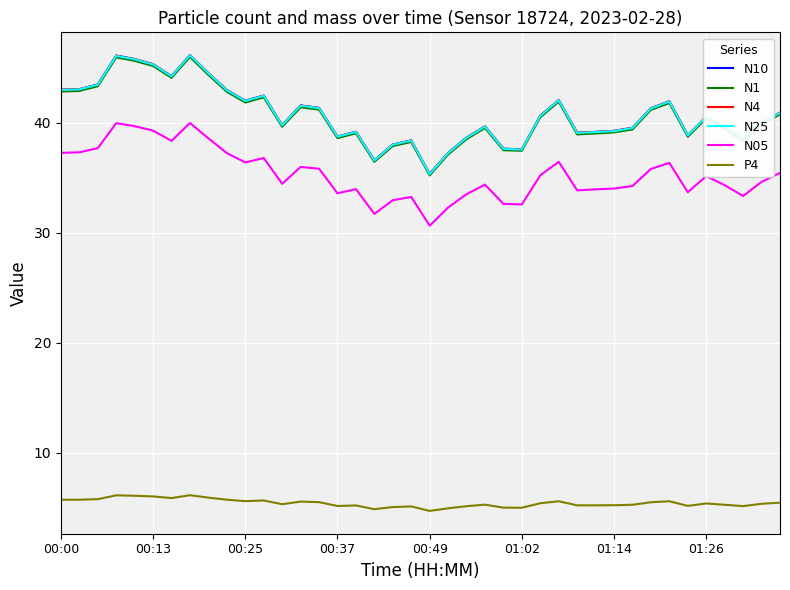

True or false: N4 and N05 intersect in this chart.

False